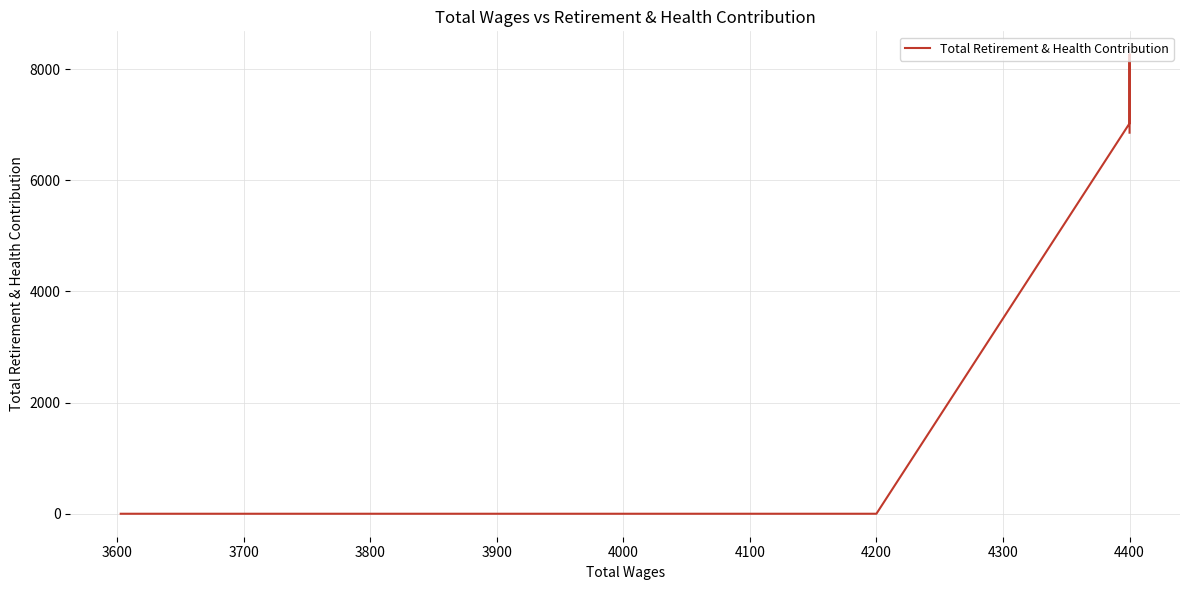

Does the chart have visible grid lines?

Yes